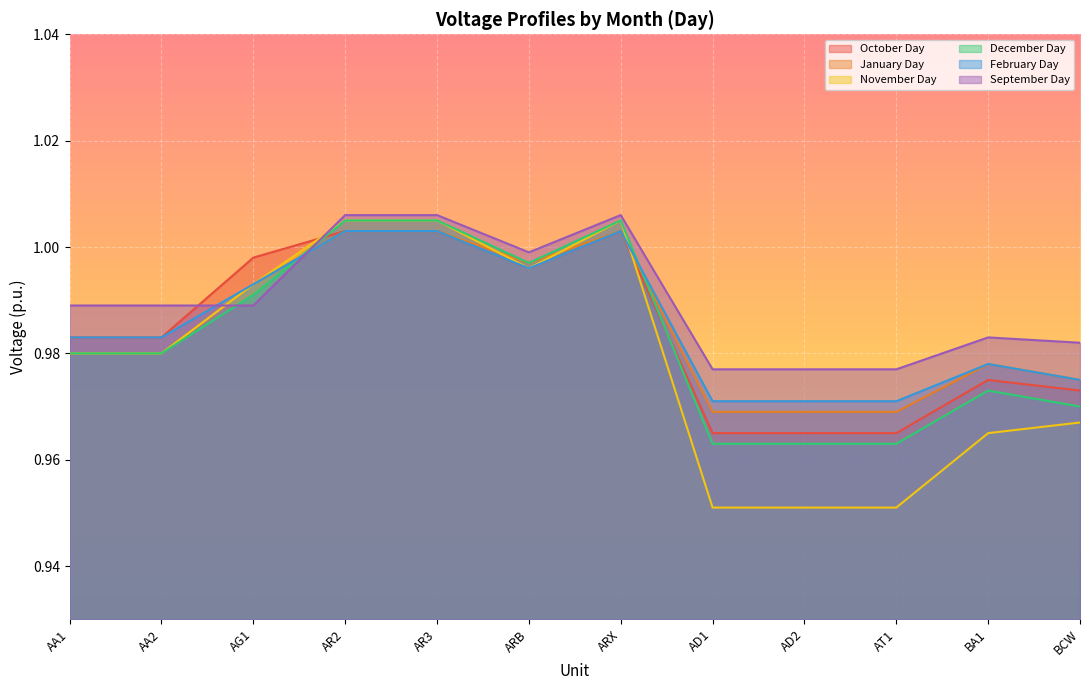

Reading right to left, transcribe all the data shown in this chart.

October Day: BCW=1.0	BA1=1.0	AT1=1.0	AD2=1.0	AD1=1.0	ARX=1.0	ARB=1.0	AR3=1.0	AR2=1.0	AG1=1.0	AA2=1.0	AA1=1.0
January Day: BCW=1.0	BA1=1.0	AT1=1.0	AD2=1.0	AD1=1.0	ARX=1.0	ARB=1.0	AR3=1.0	AR2=1.0	AG1=1.0	AA2=1.0	AA1=1.0
November Day: BCW=1.0	BA1=1.0	AT1=1.0	AD2=1.0	AD1=1.0	ARX=1.0	ARB=1.0	AR3=1.0	AR2=1.0	AG1=1.0	AA2=1.0	AA1=1.0
December Day: BCW=1.0	BA1=1.0	AT1=1.0	AD2=1.0	AD1=1.0	ARX=1.0	ARB=1.0	AR3=1.0	AR2=1.0	AG1=1.0	AA2=1.0	AA1=1.0
February Day: BCW=1.0	BA1=1.0	AT1=1.0	AD2=1.0	AD1=1.0	ARX=1.0	ARB=1.0	AR3=1.0	AR2=1.0	AG1=1.0	AA2=1.0	AA1=1.0
September Day: BCW=1.0	BA1=1.0	AT1=1.0	AD2=1.0	AD1=1.0	ARX=1.0	ARB=1.0	AR3=1.0	AR2=1.0	AG1=1.0	AA2=1.0	AA1=1.0